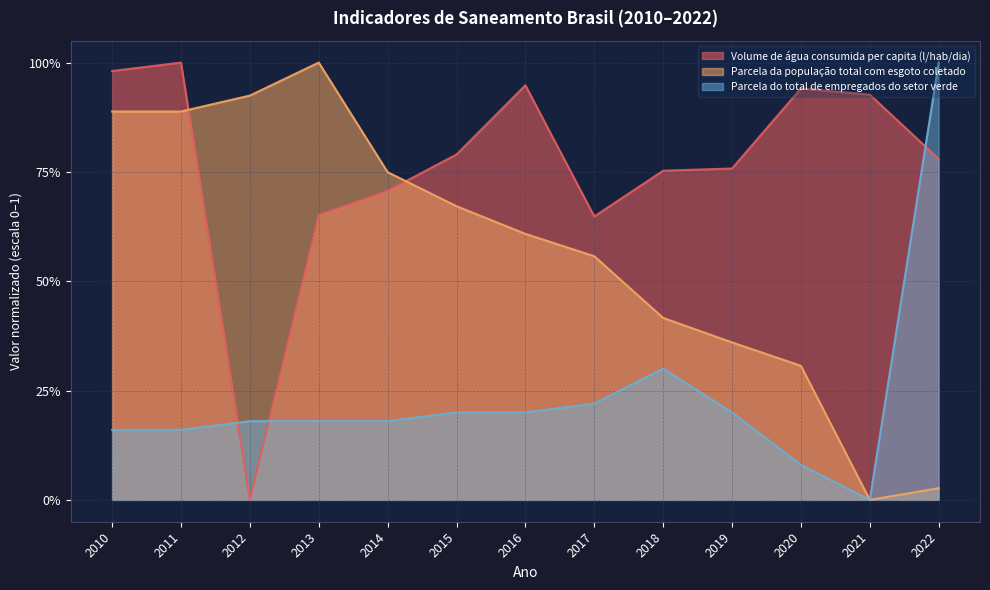

The Parcela do total de empregados do setor verde series shows 0.1 at 2018. True or false?

False